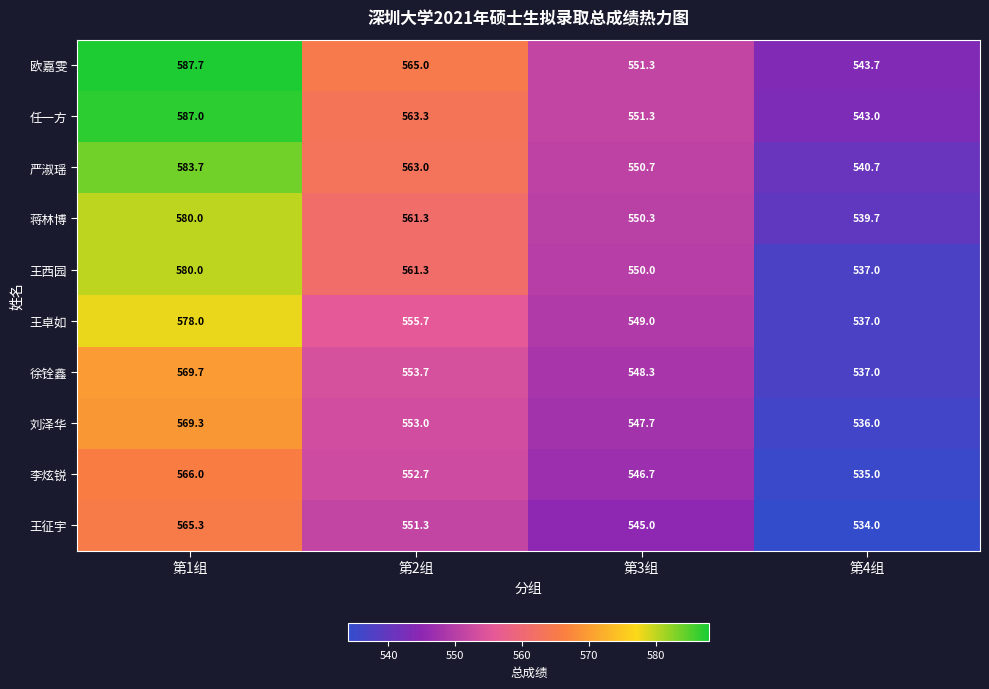

How many values in the 刘泽华 series are below 553?

2